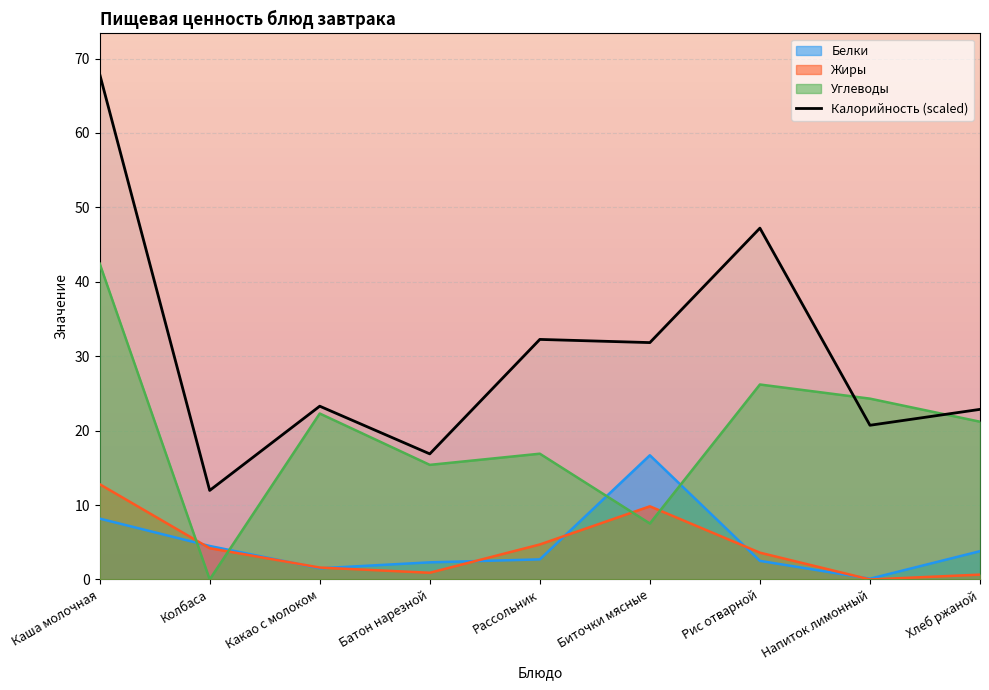

What is the label of the 9th point from the right?

Каша молочная